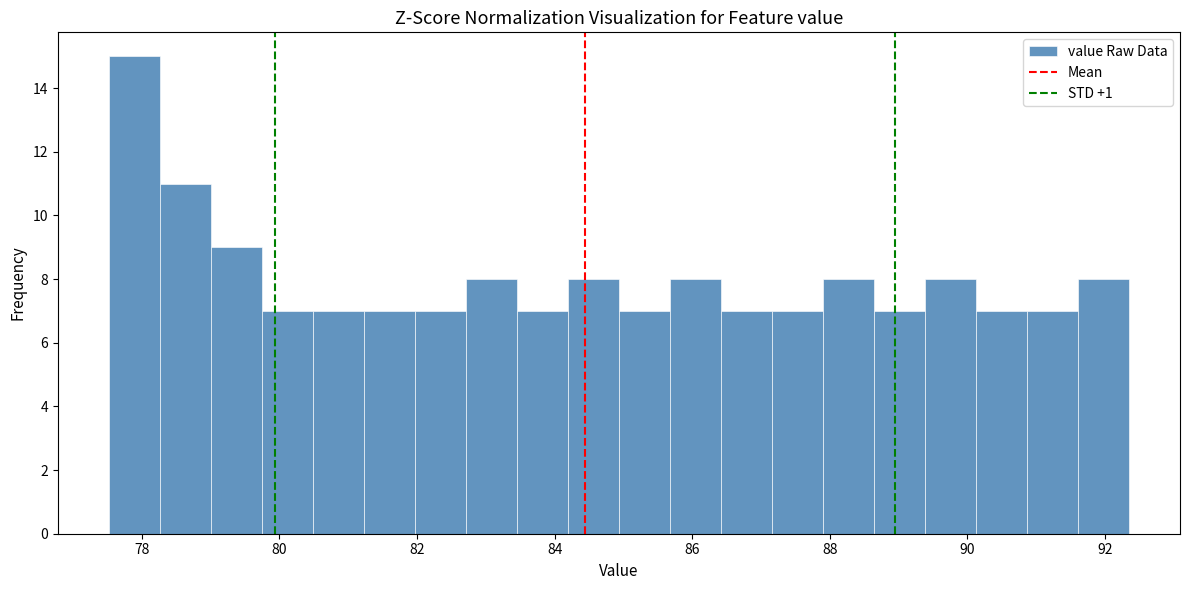

Read against the x-axis, roughly where is the centre of the tallest bar?

77.8